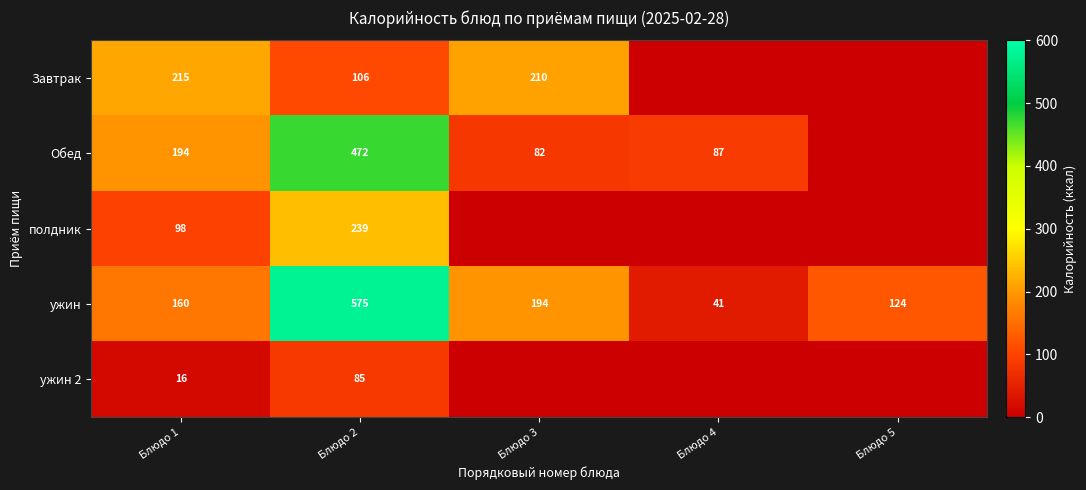

The ужин series shows 278 at Блюдо 2. True or false?

False